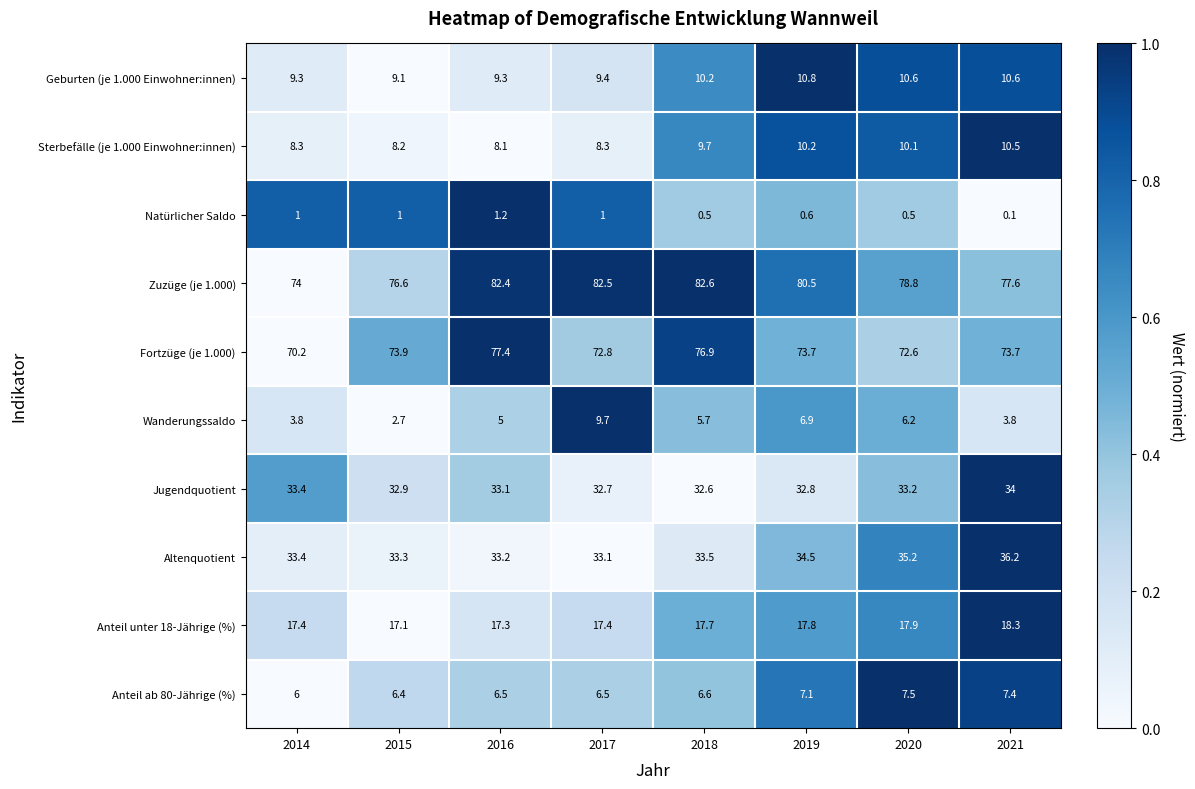

What is the approximate value of Zuzüge (je 1.000) at 2016?

82.4